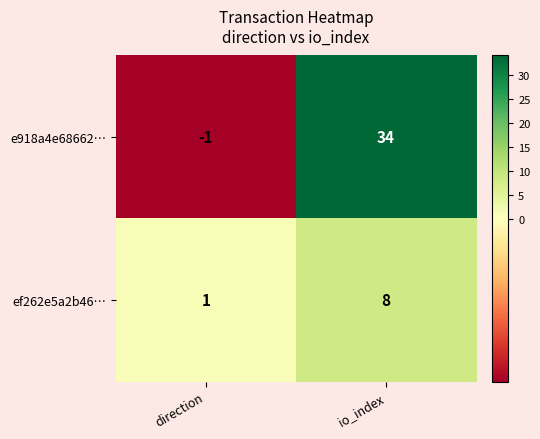

What is the sum of the e918a4e68662… values at direction and io_index?

33